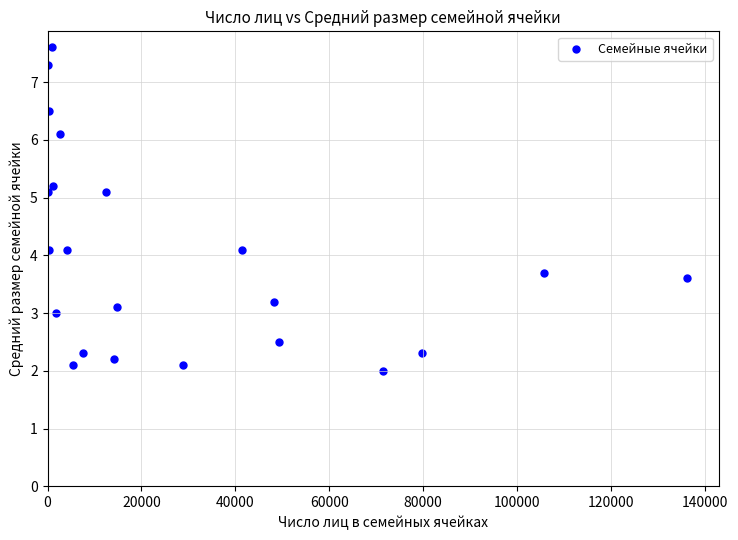

What is the range of Y values (max minus min)?

5.6